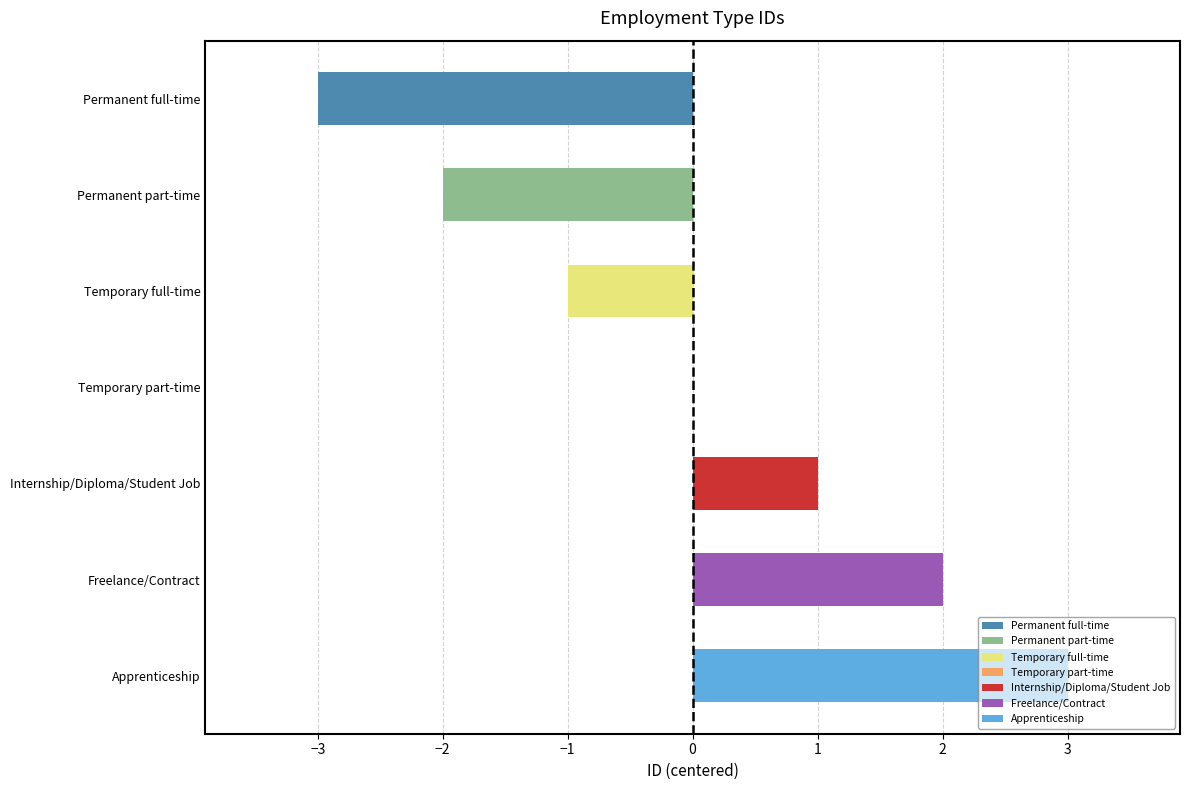

Read the value at Permanent part-time.

-2